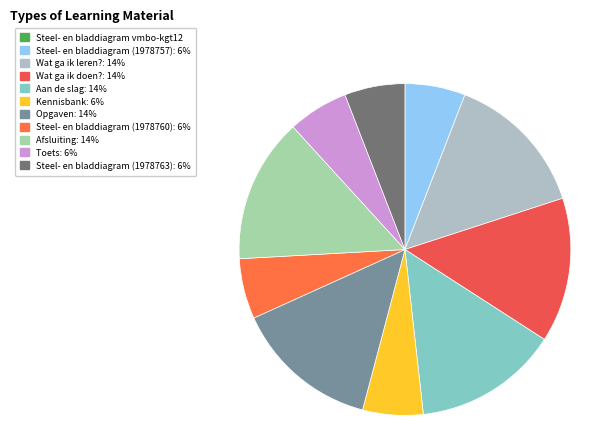

What portion of the pie excludes Steel- en bladdiagram (1978760)?

94.1%